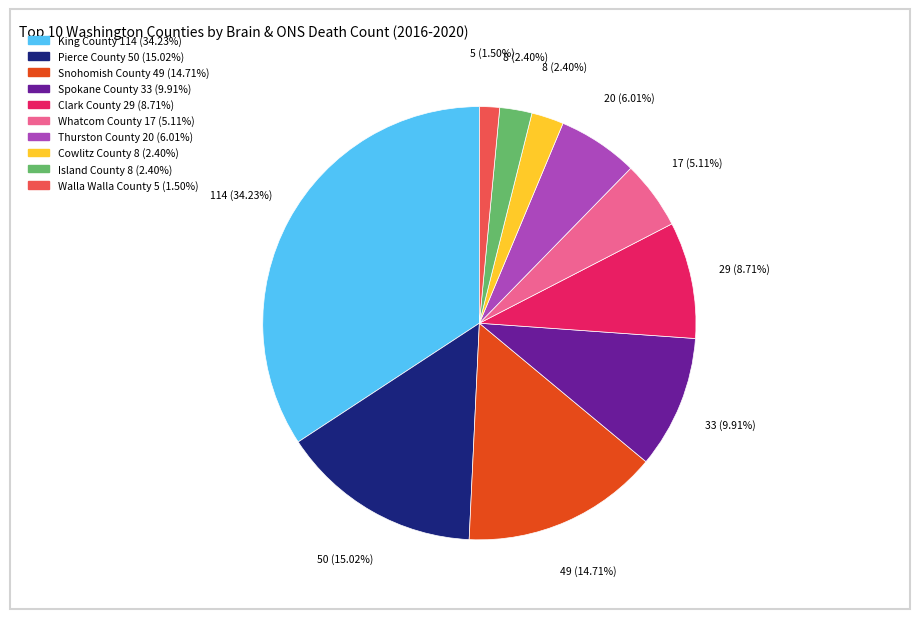

To the nearest percent, what is the combined percentage of Walla Walla County and King County?

36%